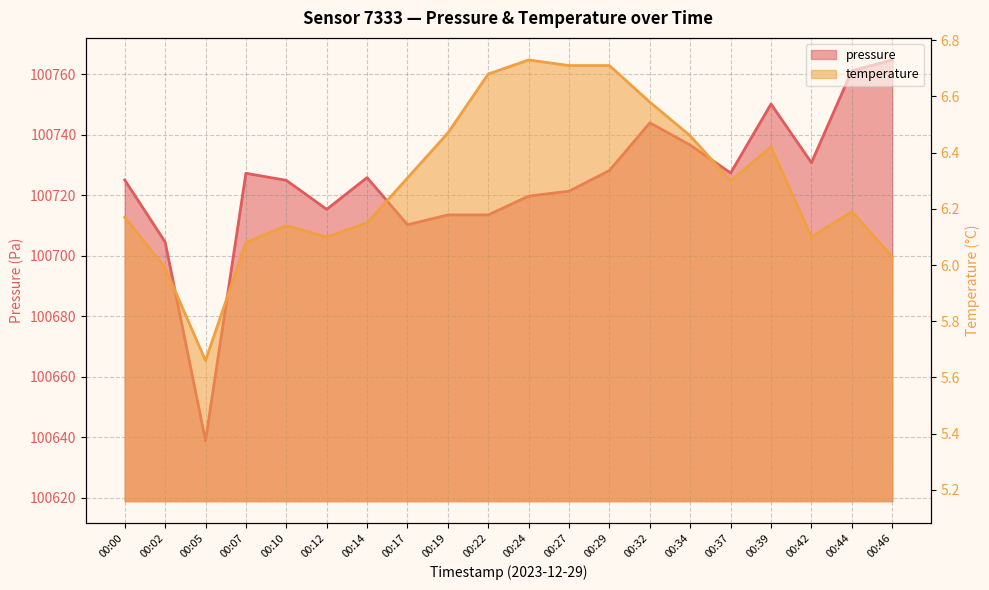

The value of temperature at 00:37 is 6.3. True or false?

True